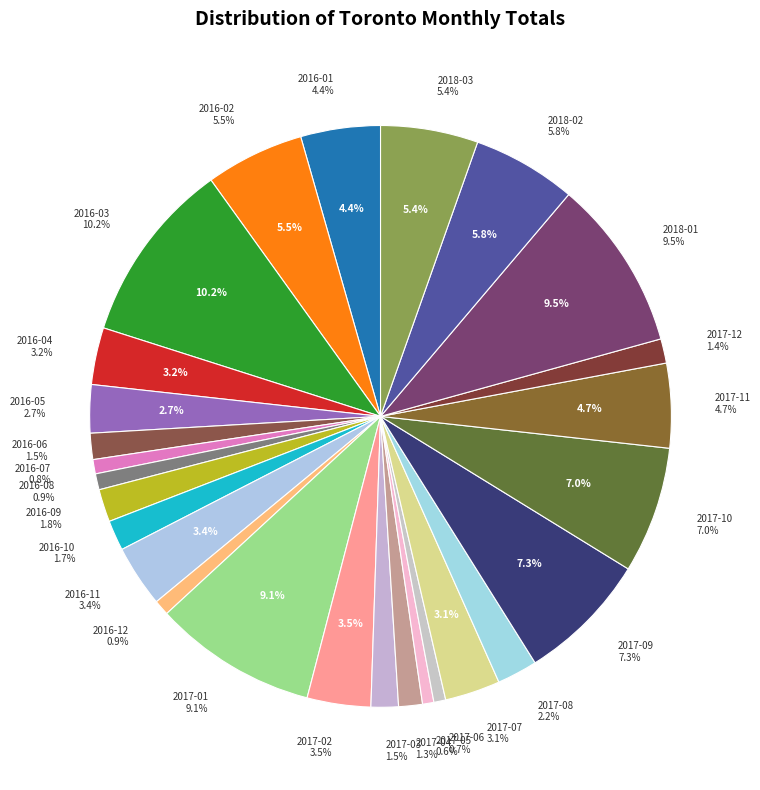

To the nearest percent, what portion does 2016-08 represent?

1%